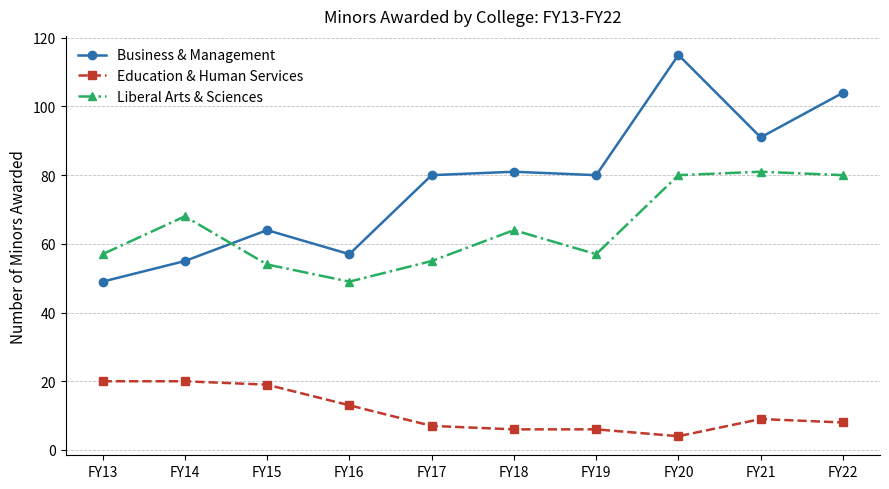

At how many categories does at least one series exceed 12?

10